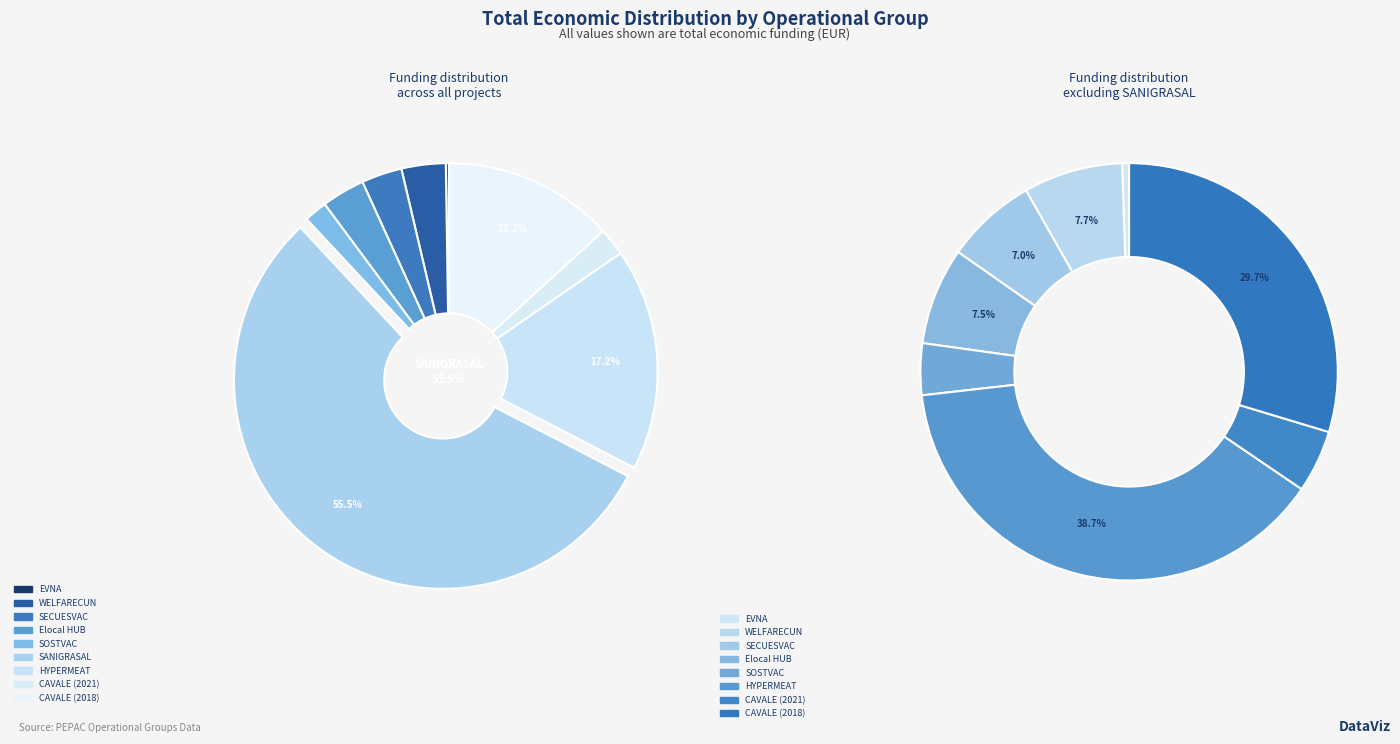

To the nearest percent, what is the difference between the largest and smallest slice percentages?

55%